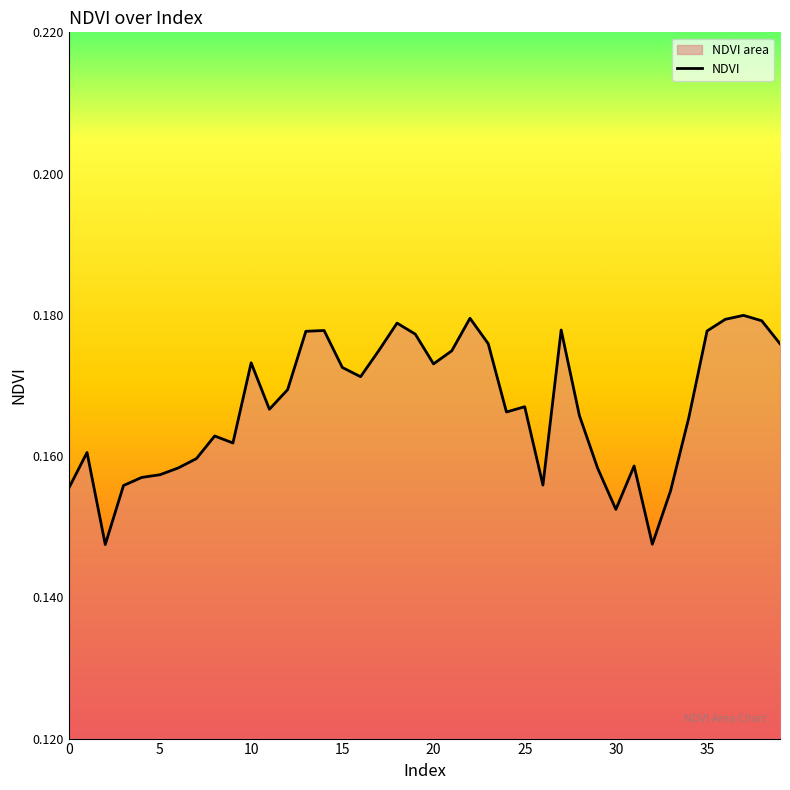

What value does the data have at 16?

0.2